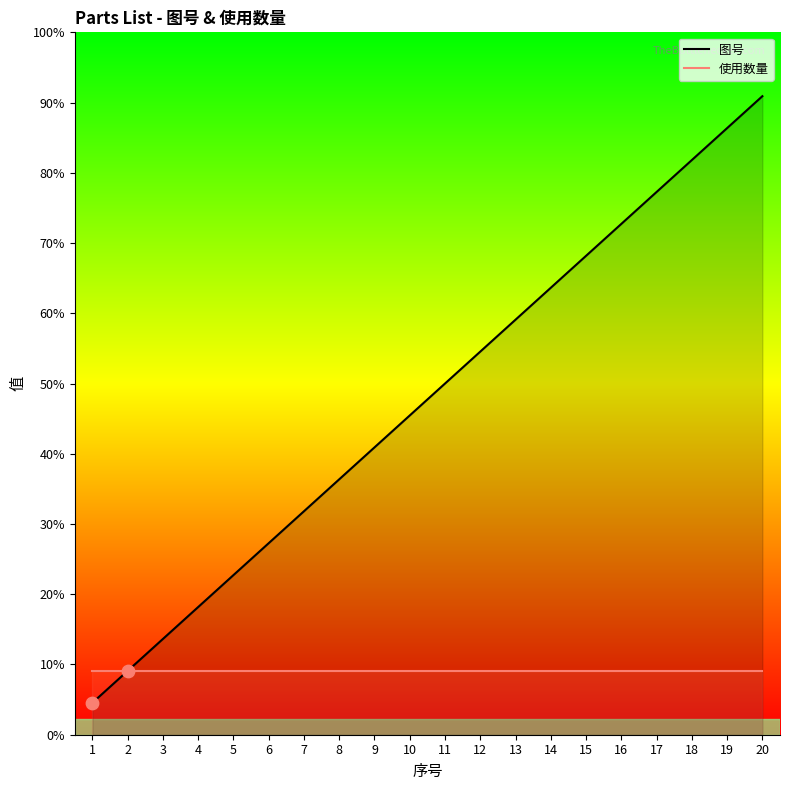

At which category is the sum across all series the highest?

20